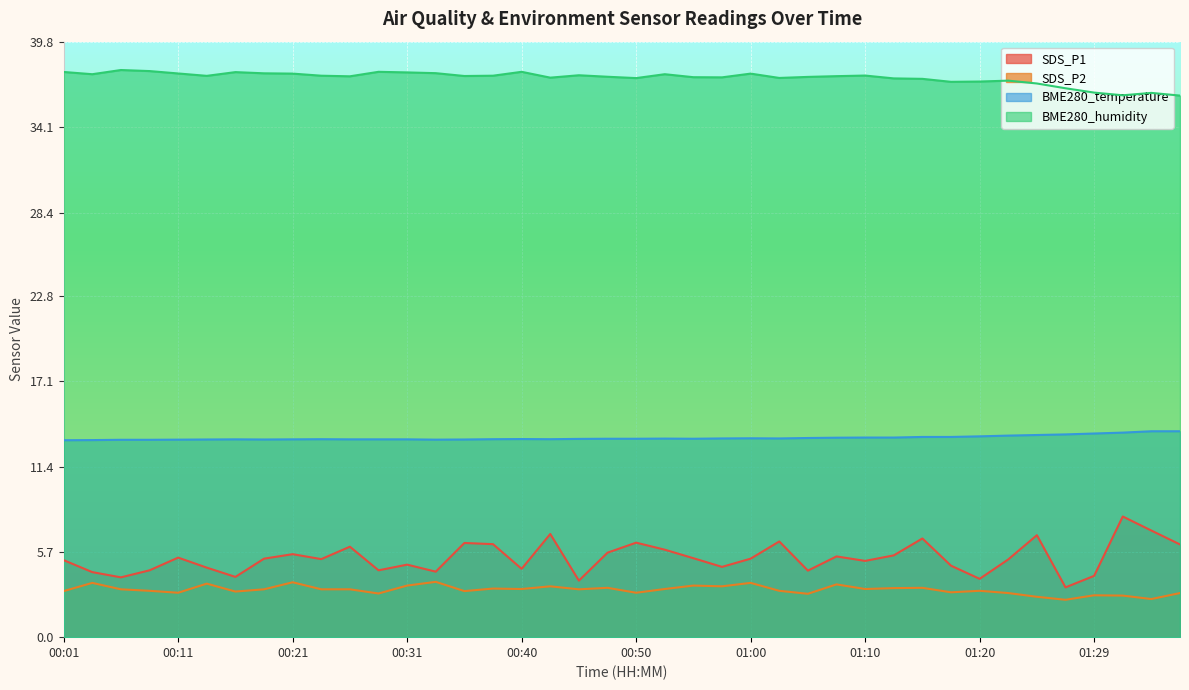

What is the sum of the SDS_P2 values at 01:10 and 01:12?

6.5